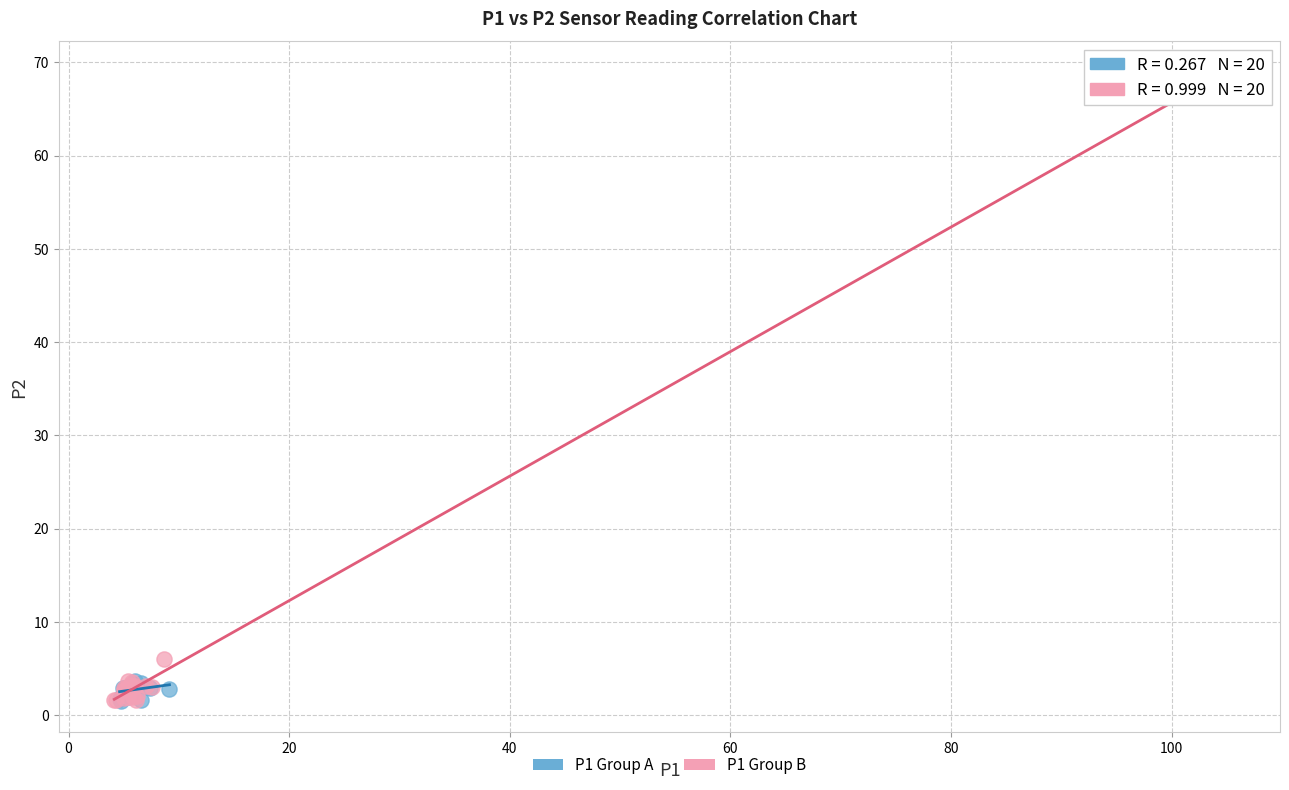

What are all the series names shown in the legend?

P1 Group A, P1 Group B